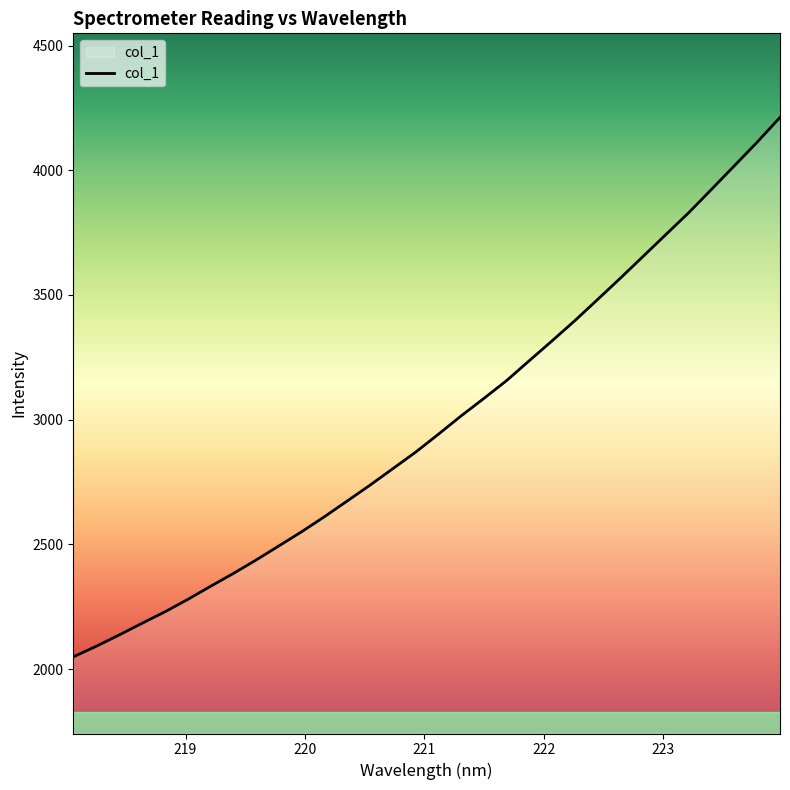

What is the minimum value shown in the chart?

2049.0